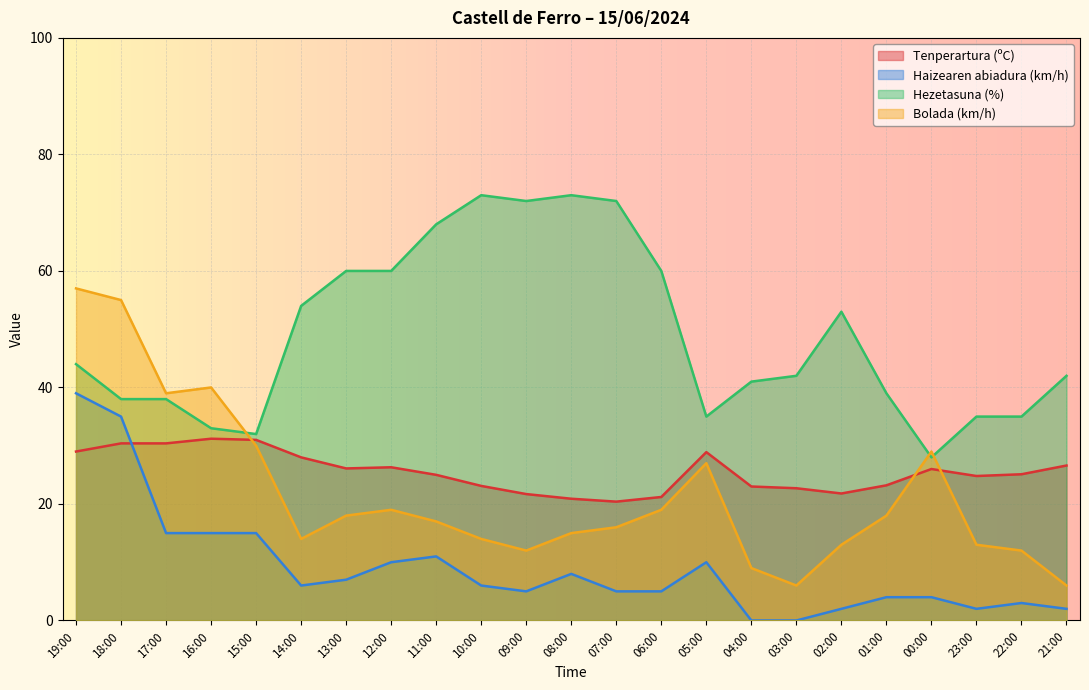

True or false: Hezetasuna (%) has a value of 73.0 at 10:00.

True